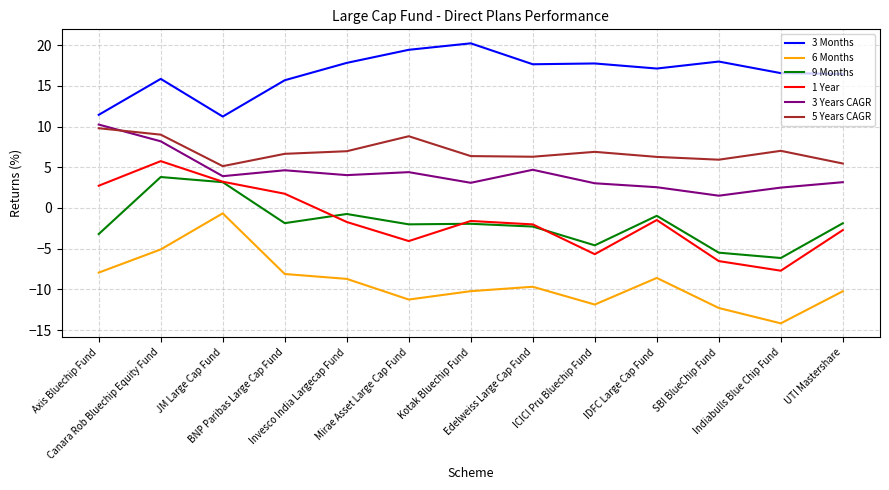

What is the difference between the maximum and minimum values in the 3 Months series?

9.0